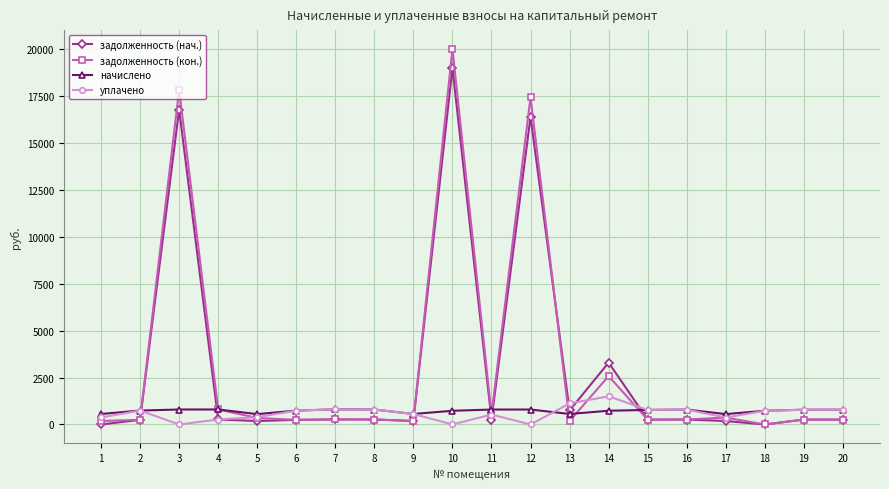

Which series has the largest range (max minus min)?

задолженность (кон.)